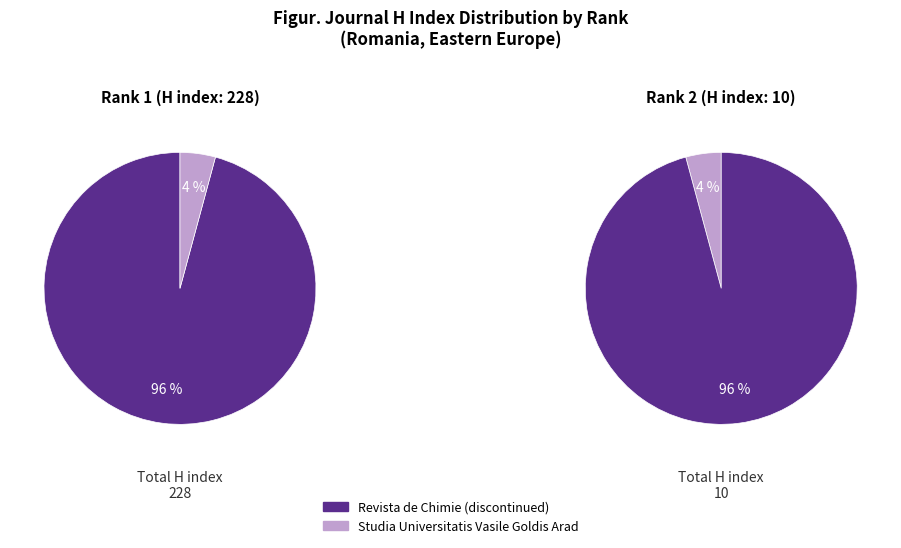

Count the number of slices in the pie.

2